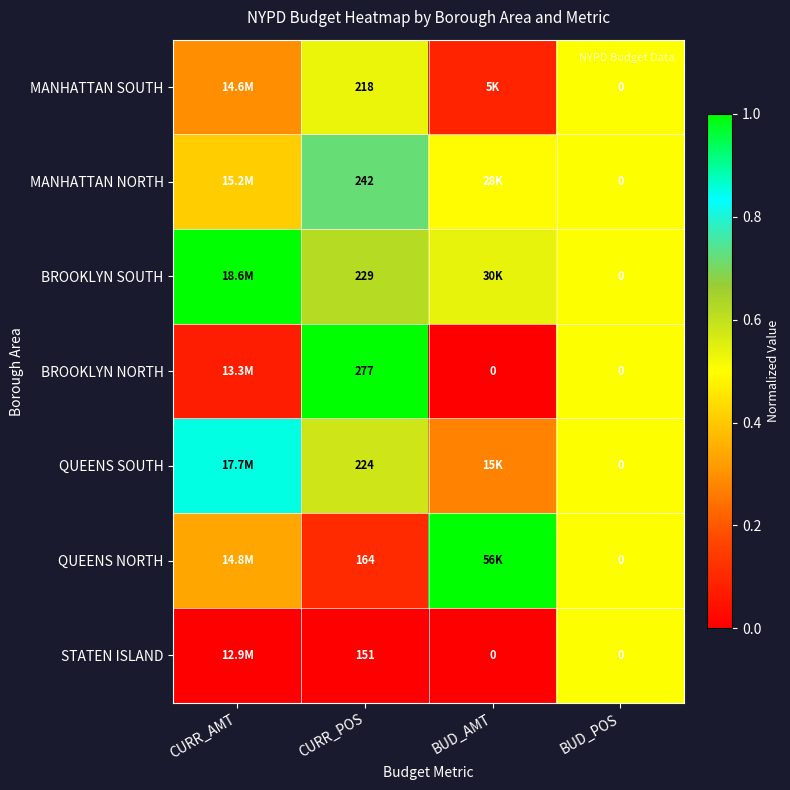

Read the BROOKLYN NORTH value at BUD_POS.

0.5